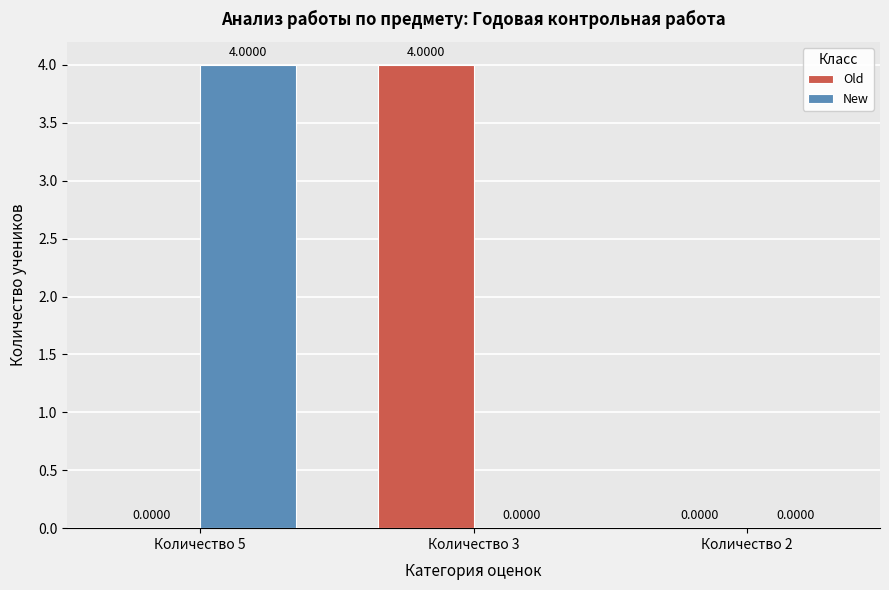

How many Old values are between 0 and 4?

3